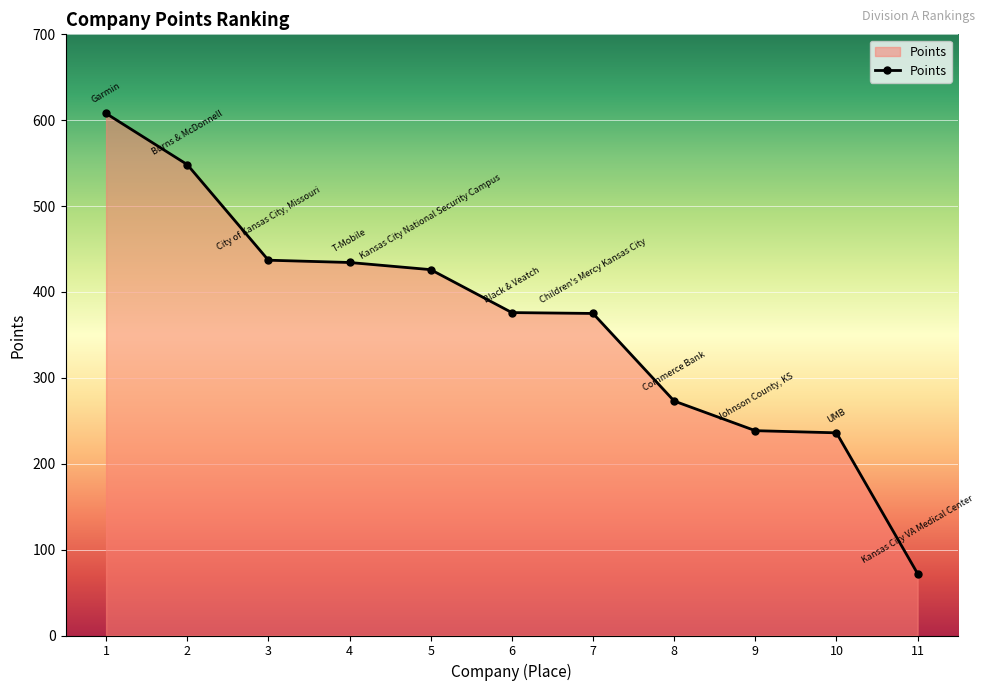

True or false: the data has more than 2 interior local peaks.

False